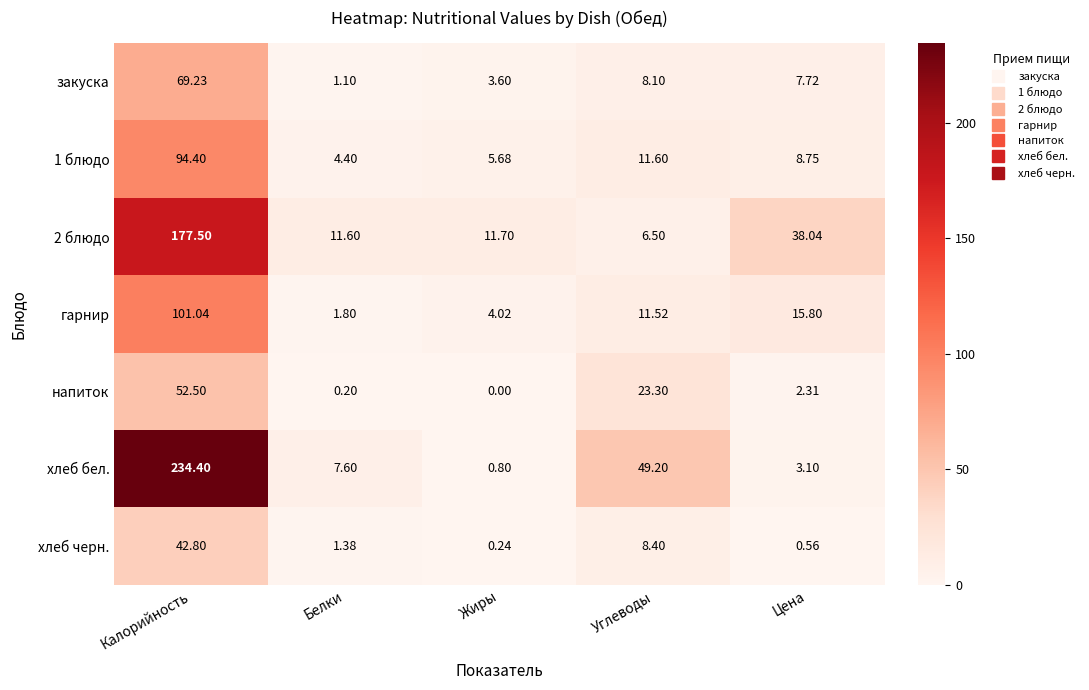

Rank the categories by гарнир value from highest to lowest.

Калорийность, Цена, Углеводы, Жиры, Белки